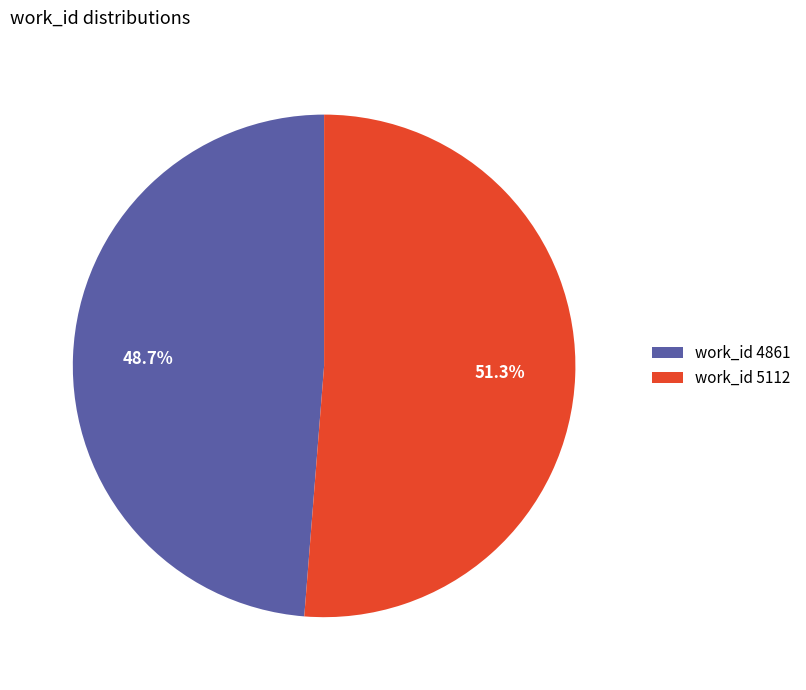

Do work_id 5112 and work_id 4861 together represent more than half of the pie?

Yes